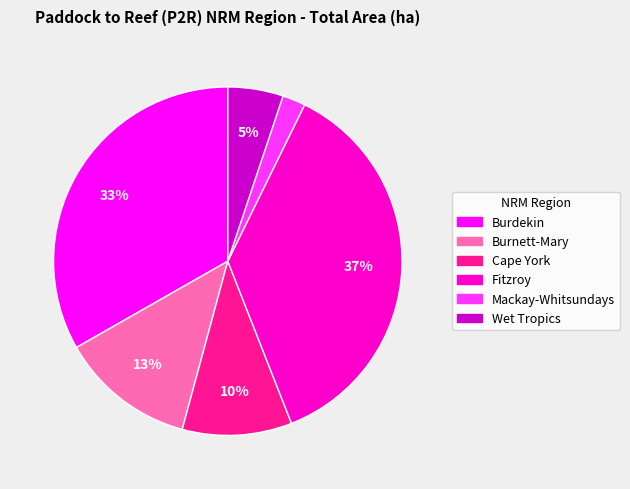

True or false: Wet Tropics accounts for 1% of the total.

False